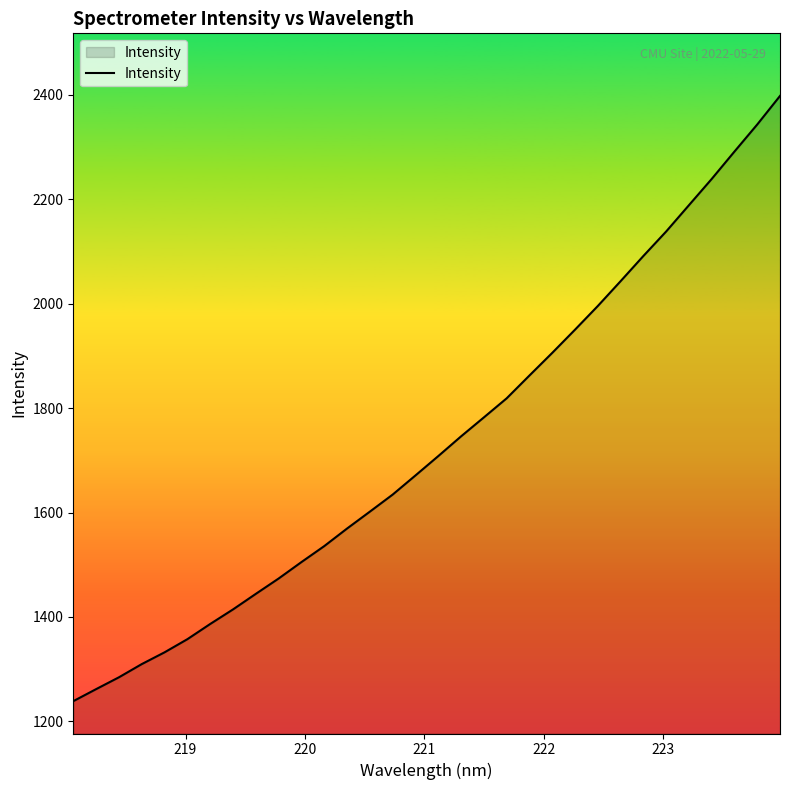

What is the maximum value shown in the chart?

2398.0